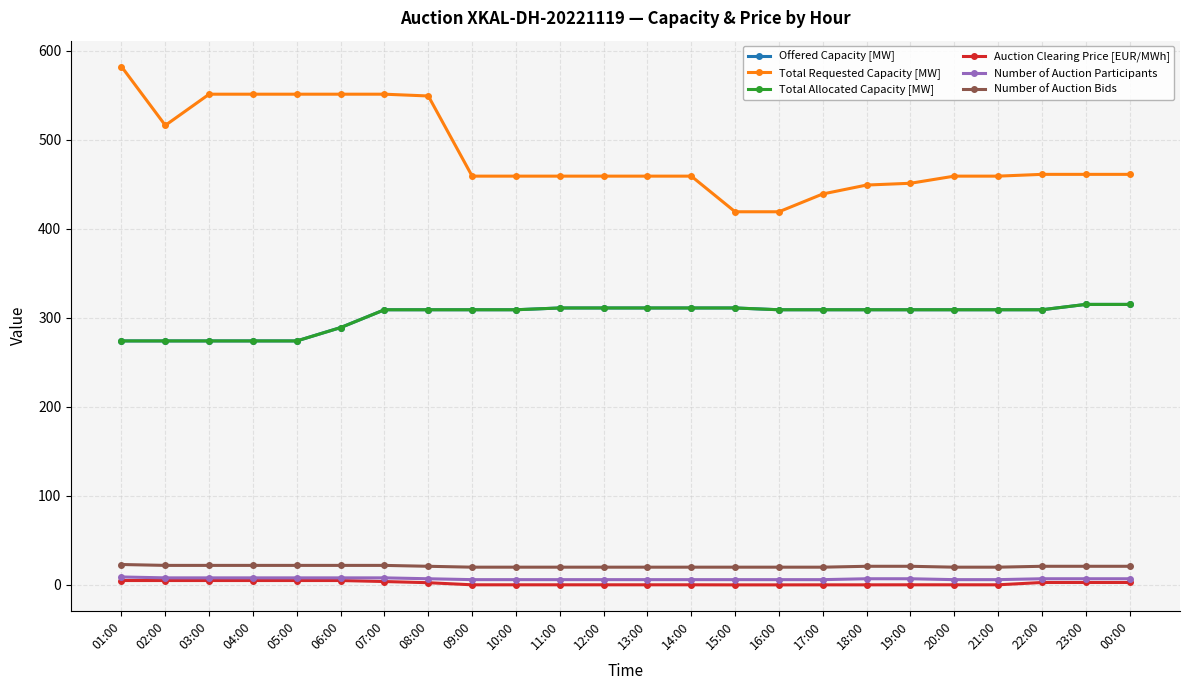

The Total Requested Capacity [MW] series shows 551.0 at 07:00. True or false?

True